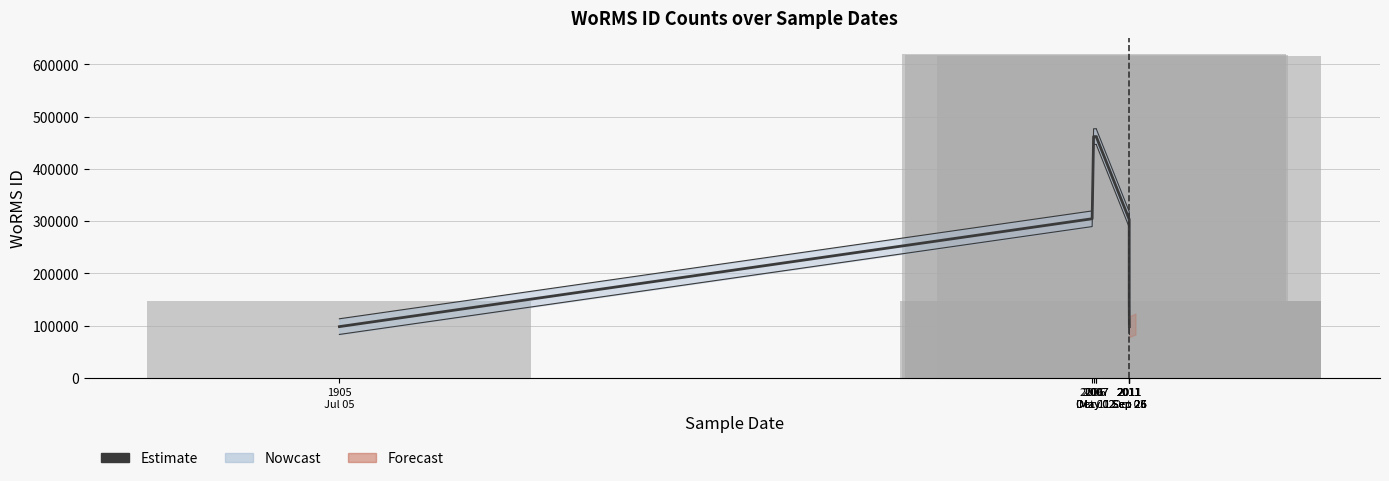

At which label is Estimate closest to 279922?

2011
Sep 26